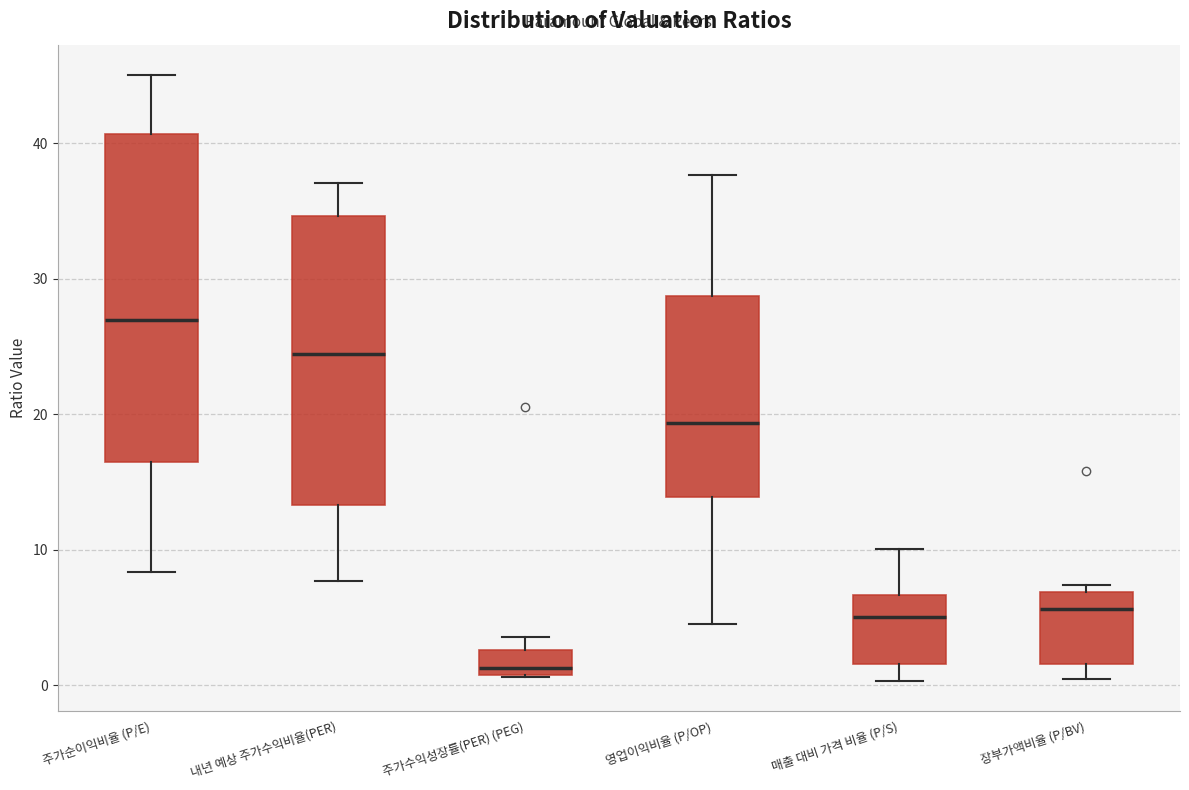

Reading left to right, transcribe this box plot: for each box, give where its median line is, the range the box spans, and where its two whiskers end, as read against the y-axis. The values are not printed on the chart, so give them approximately, as read against the axis.

주가순이익비율 (P/E): median 27, box 16 to 41, whiskers 8 to 45
내년 예상 주가수익비율(PER): median 24, box 13 to 35, whiskers 8 to 37
주가수익성장률(PER) (PEG): median 1 (just above the box's lower edge), box 1 to 3, whiskers 1 to 4
영업이익비율 (P/OP): median 19, box 14 to 29, whiskers 5 to 38
매출 대비 가격 비율 (P/S): median 5, box 2 to 7, whiskers 0 to 10
장부가액비율 (P/BV): median 6, box 2 to 7, whiskers 0 to 7 (just above the box's upper edge)